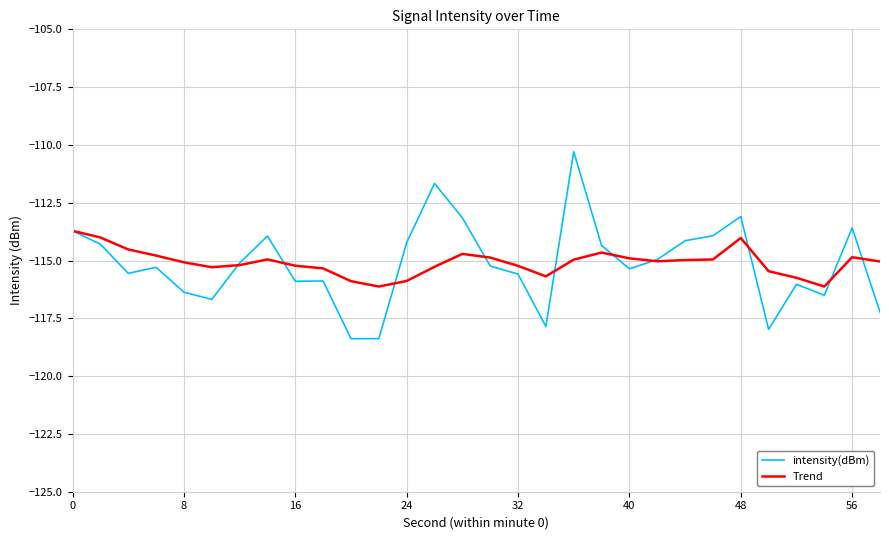

Which series has the widest spread of values?

intensity(dBm)